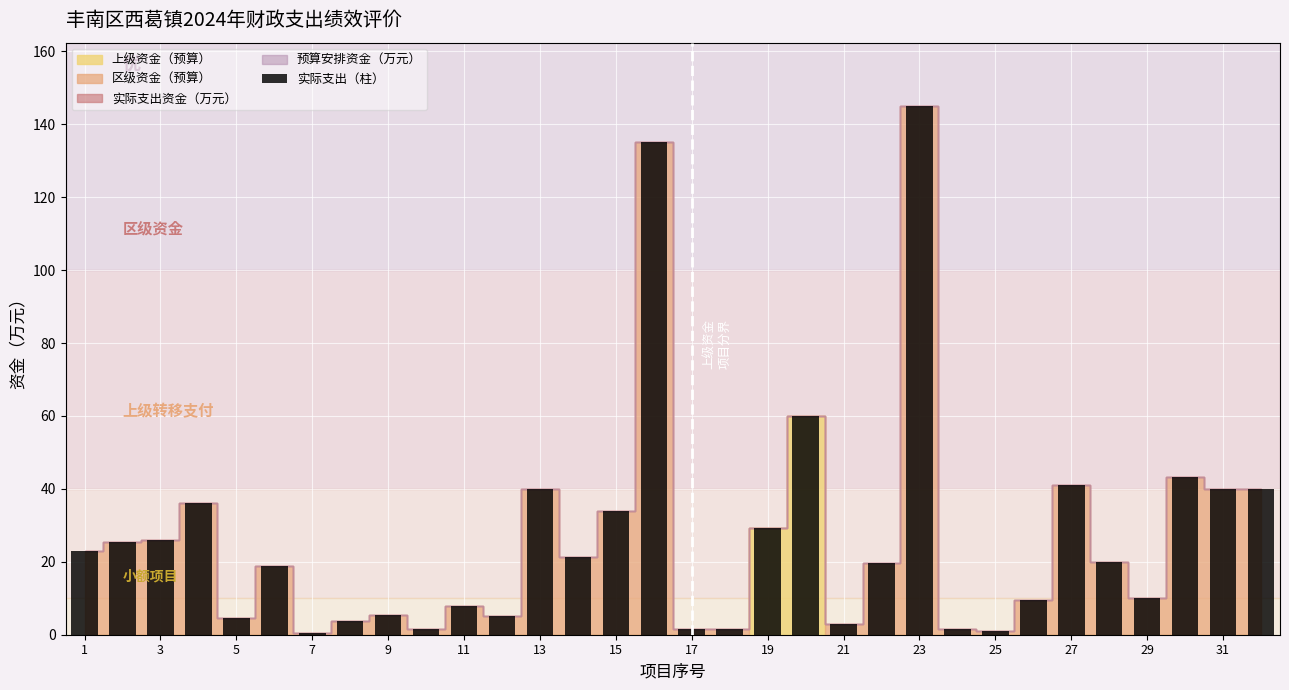

What is the difference between the second highest and second lowest values?

134.1